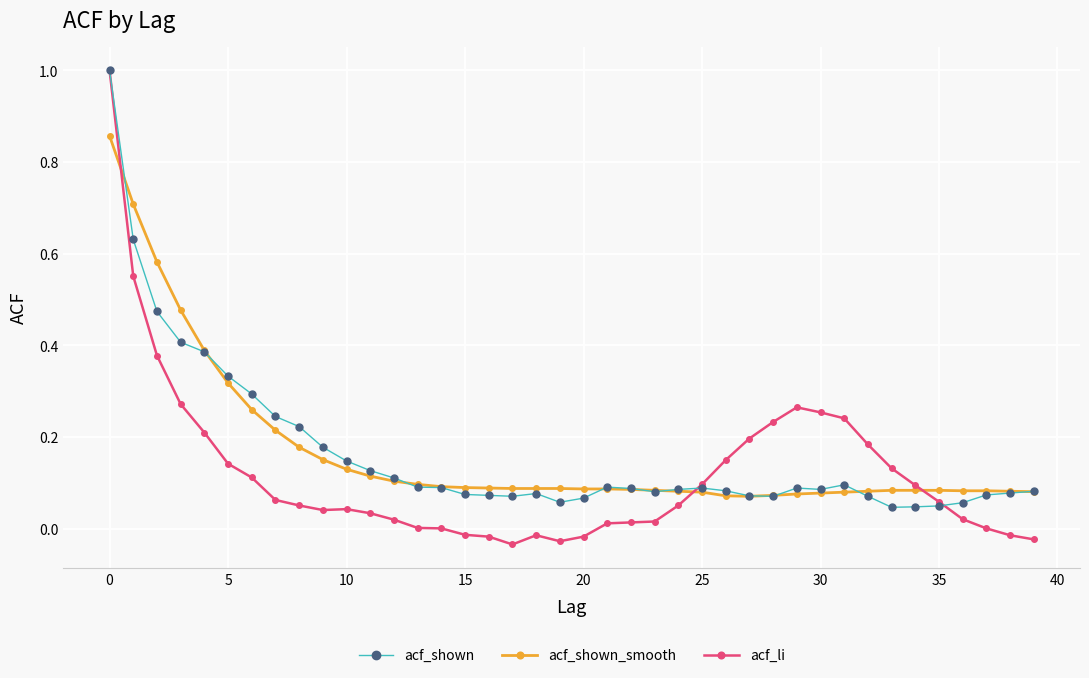

Which series ends up on top after the final intersection of acf_li and acf_shown_smooth?

acf_shown_smooth